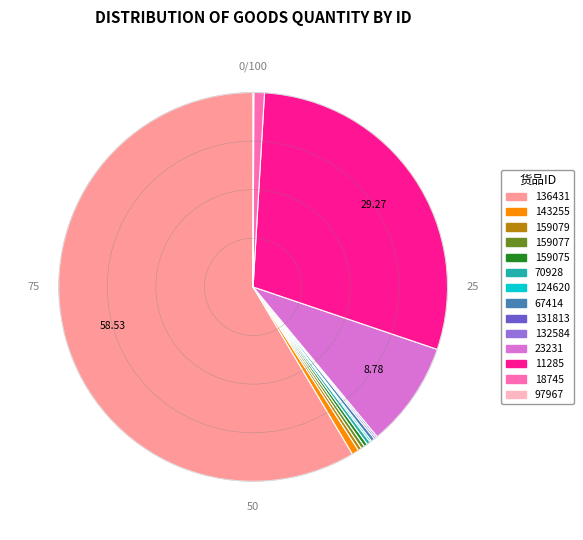

Which has a higher value, 136431 or 70928?

136431